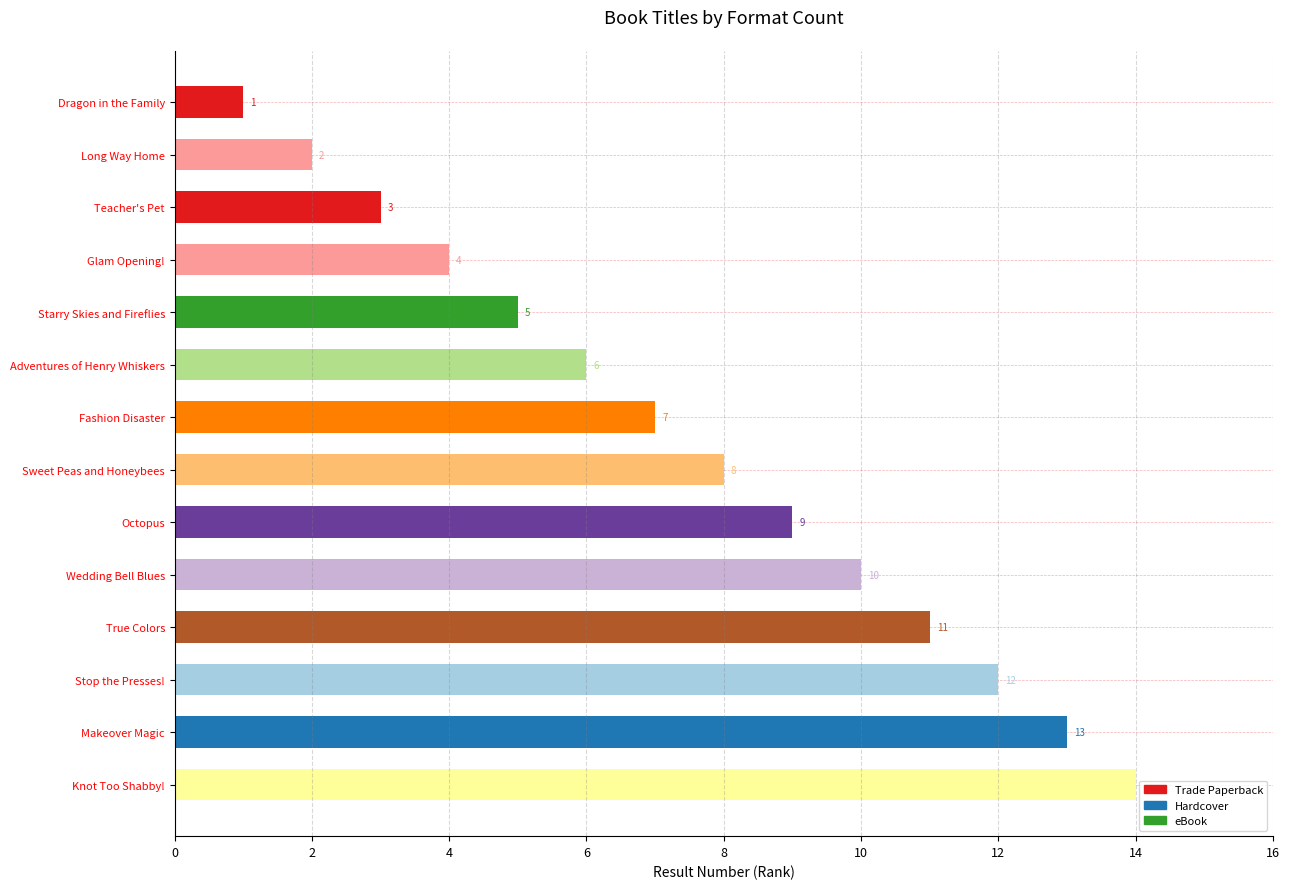

What is the difference between the maximum and minimum values?

13